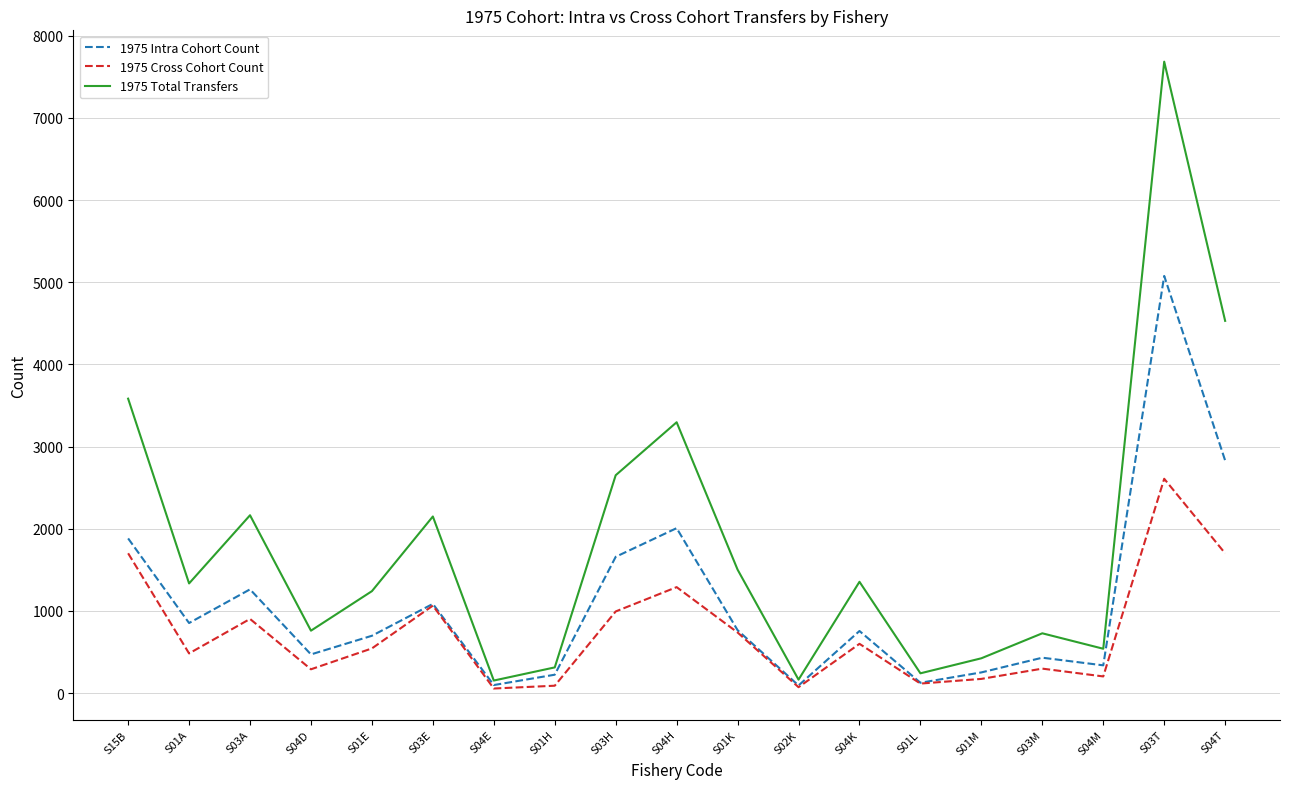

Which series changed the most between S03H and S03M?

1975 Total Transfers